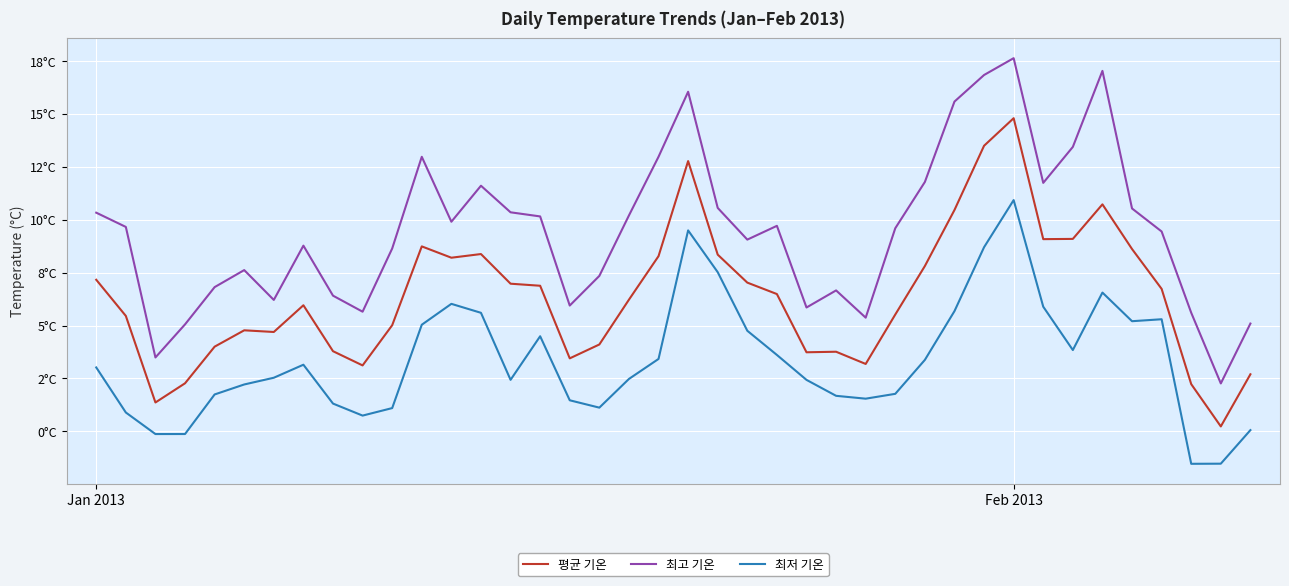

Does the chart have visible grid lines?

Yes